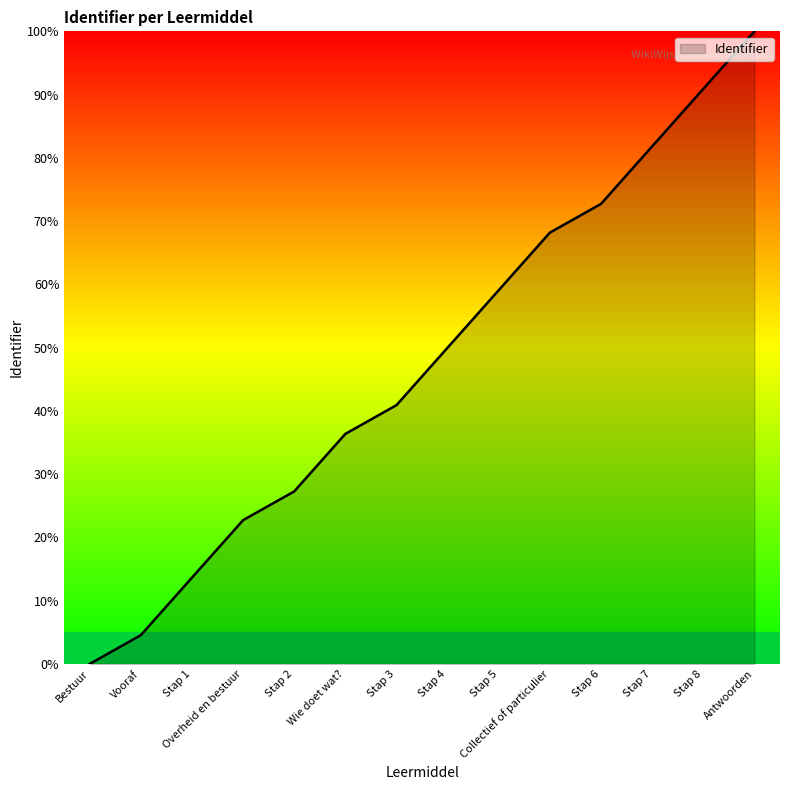

How many lines are shown in the chart?

1